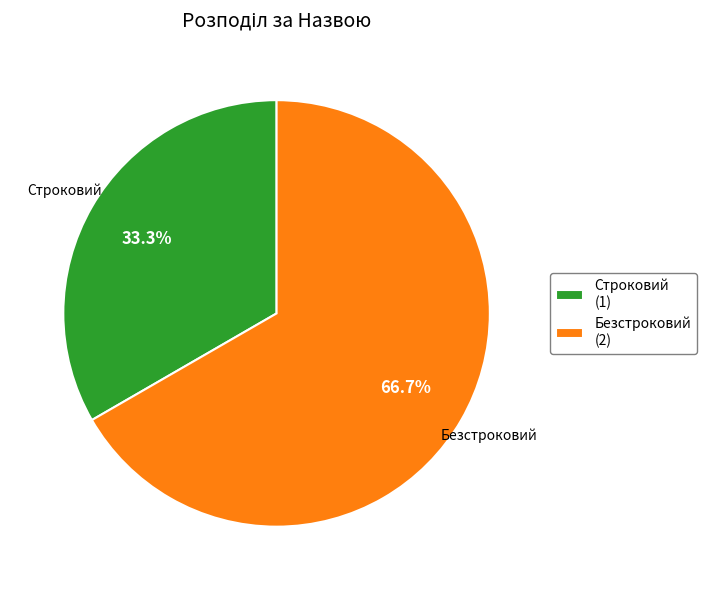

Is the sum of Безстроковий and Строковий greater than half?

Yes